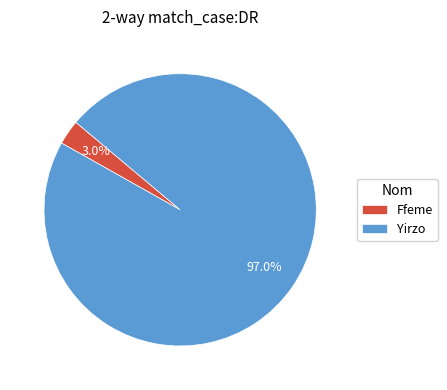

How many slices are in this pie chart?

2